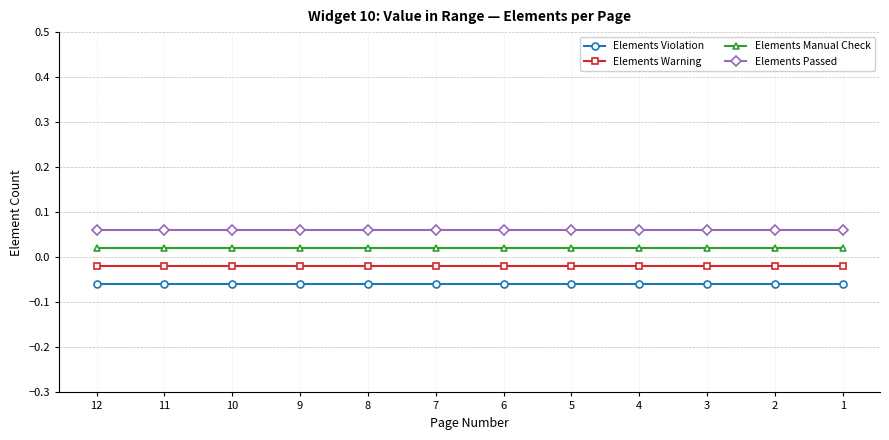

What is the sum of the Elements Violation values at 2 and 6?

-0.1